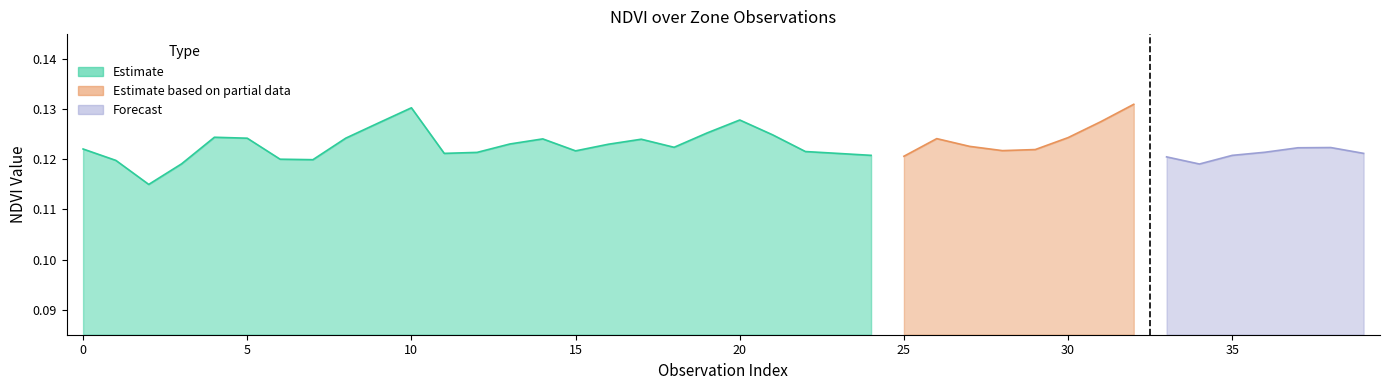

Count the values in the range 0 to 1.

25